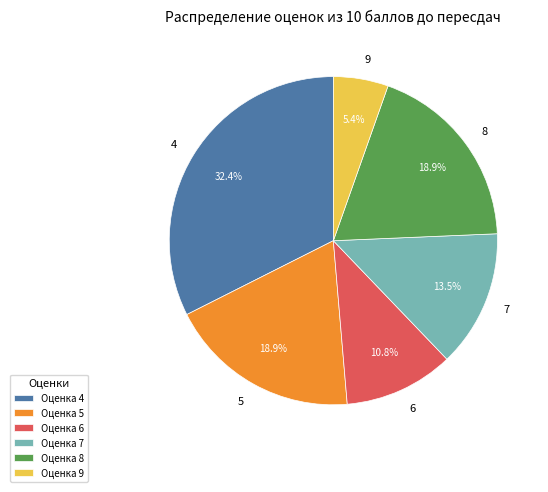

Is there a majority slice in this chart?

No